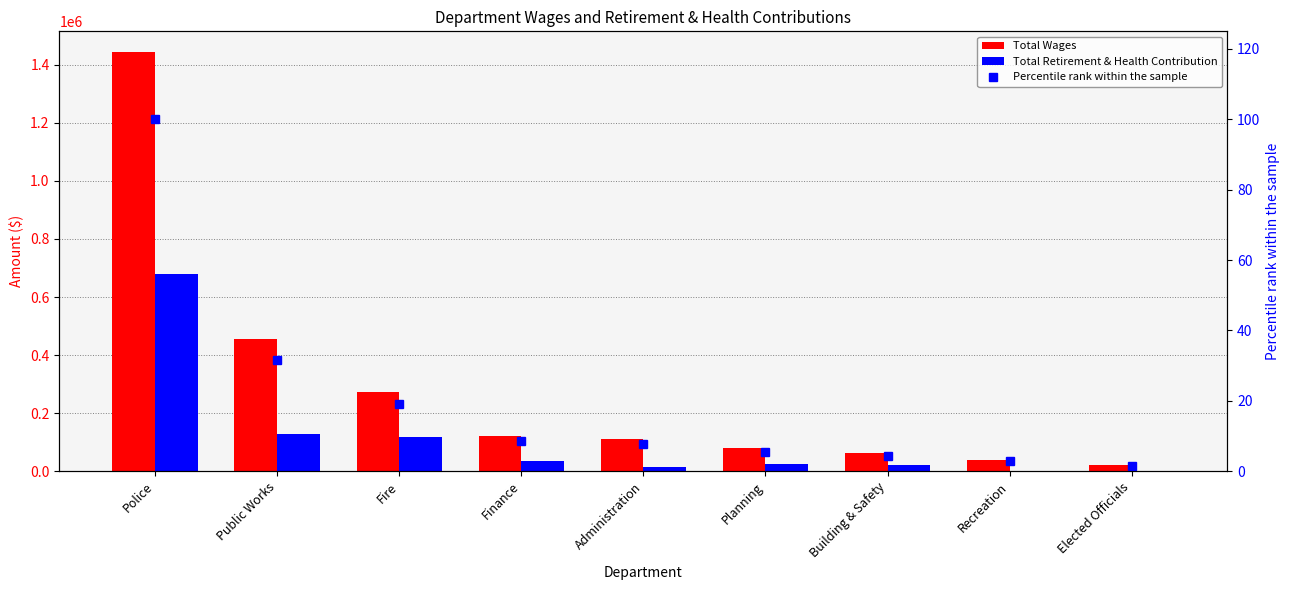

Reading right to left, extract all data points from this chart.

Total Wages: 20400.0	39833.0	63363.0	80439.0	111894.0	122208.0	274385.0	454537.0	1442894.0
Total Retirement & Health Contribution: 0.0	0.0	22966.0	25853.0	14410.0	35136.0	118628.0	129867.0	678394.0
Percentile rank within the sample: 1.4	2.8	4.4	5.6	7.8	8.5	19.0	31.5	100.0